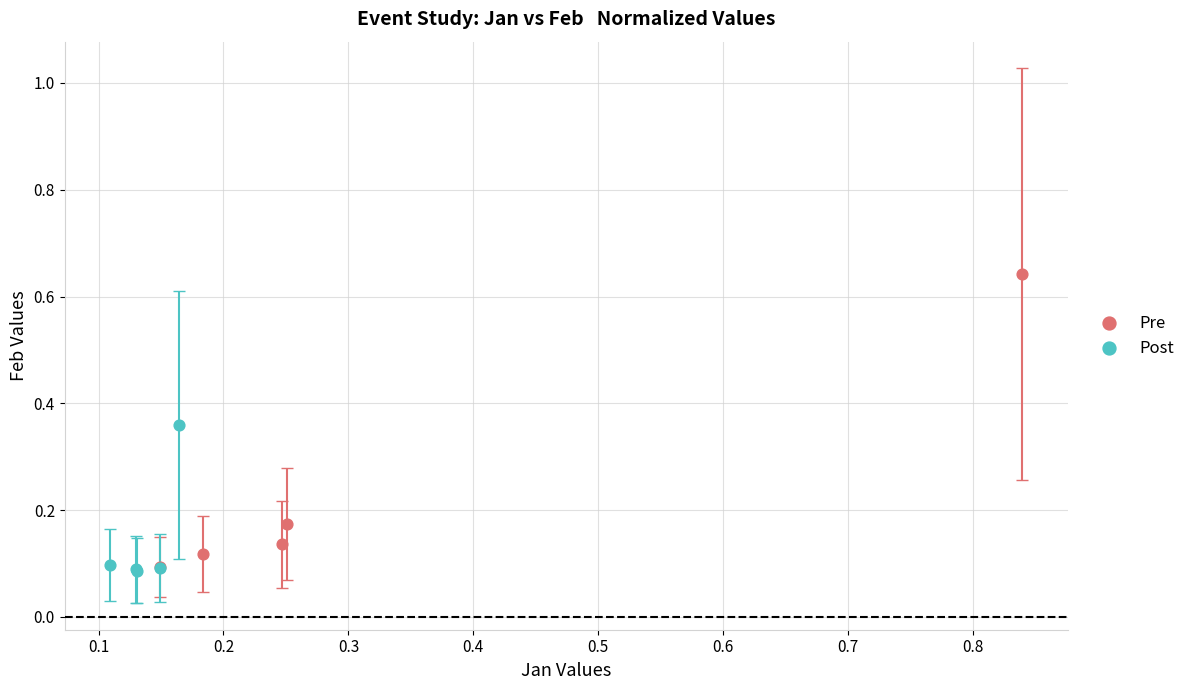

What are all the series names shown in the legend?

Pre, Post